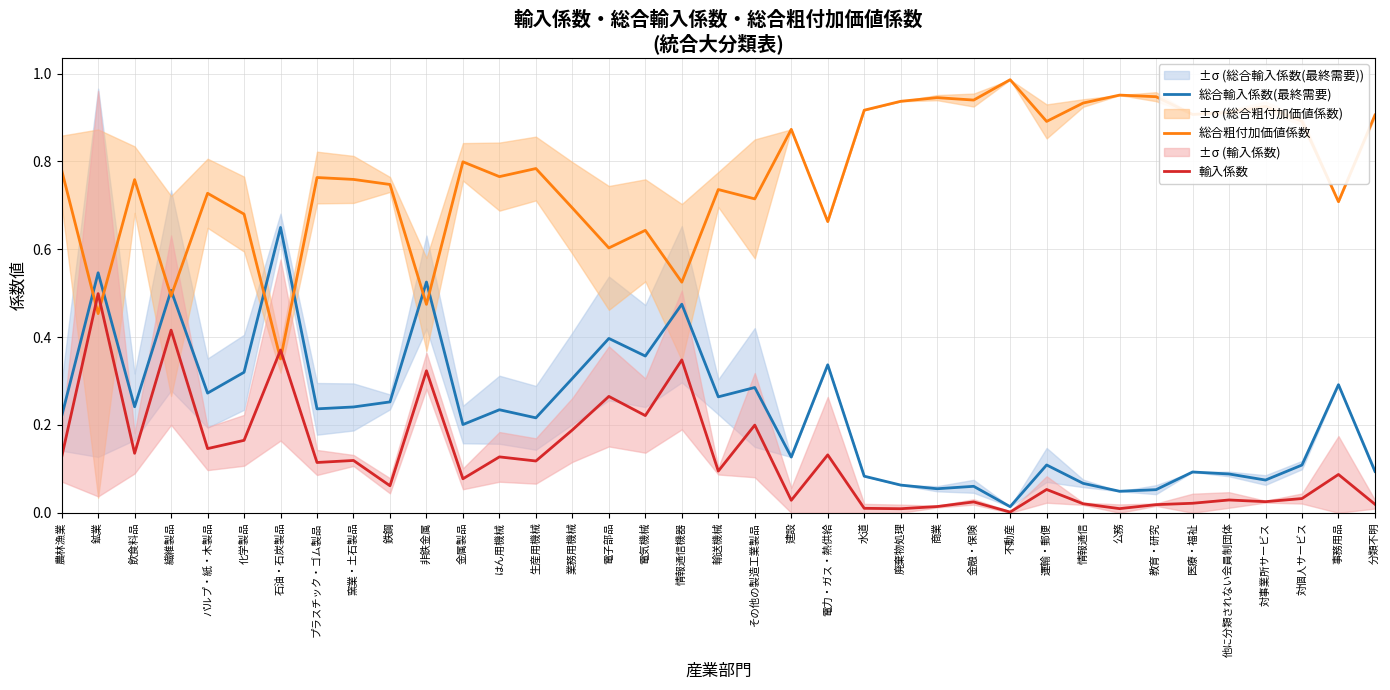

How many categories are shown in the chart?

37